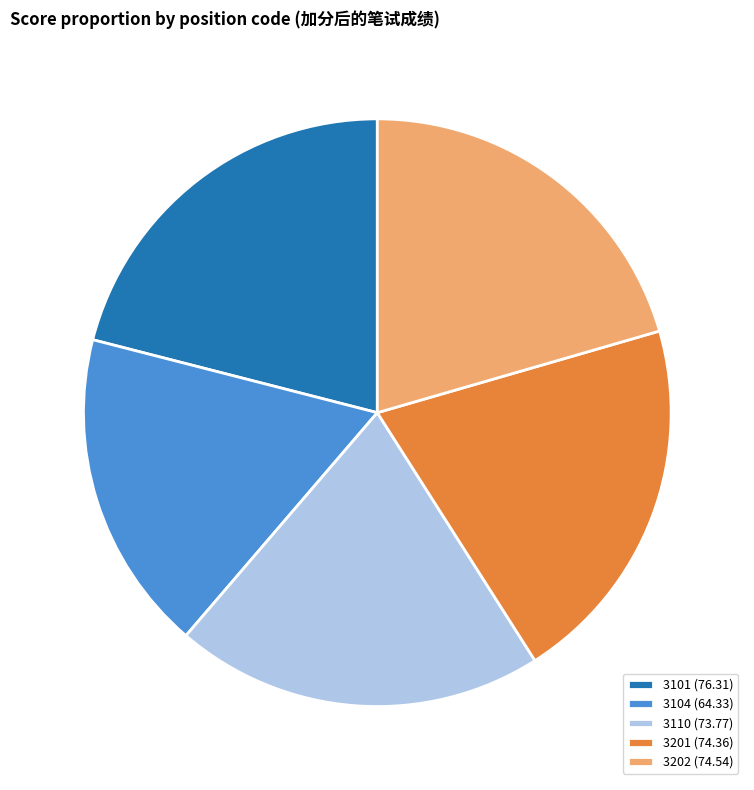

Combined, do 3201 and 3101 account for over 50%?

No